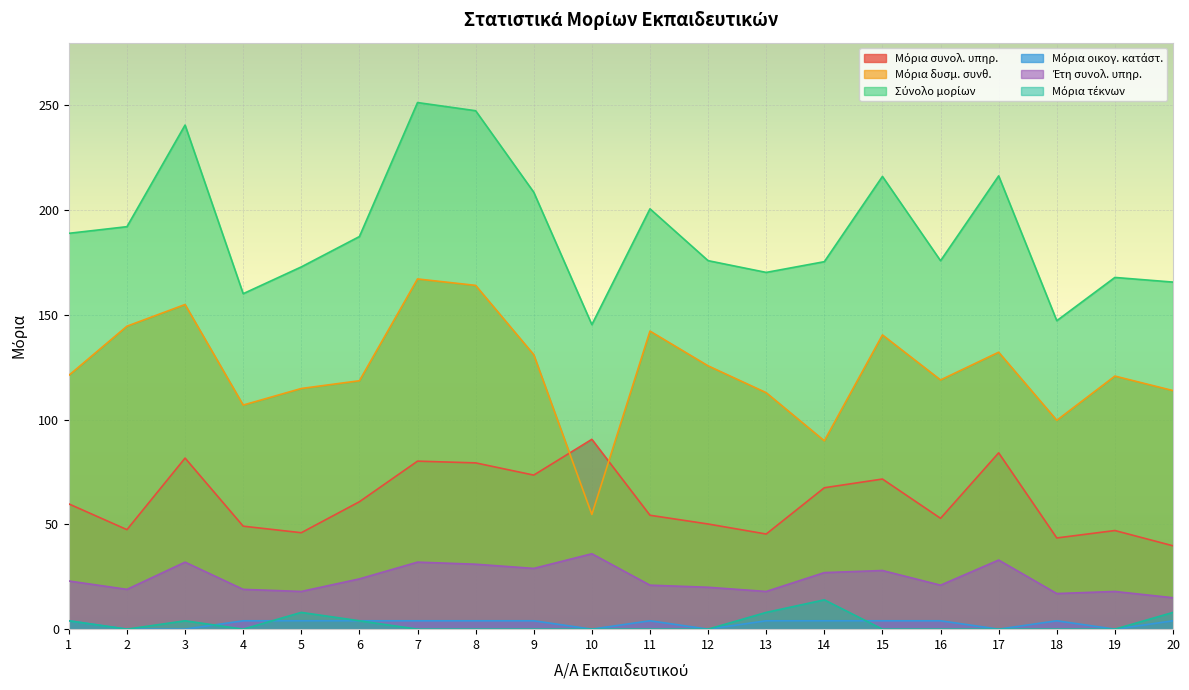

At which category does the chart reach its minimum across all series?

2